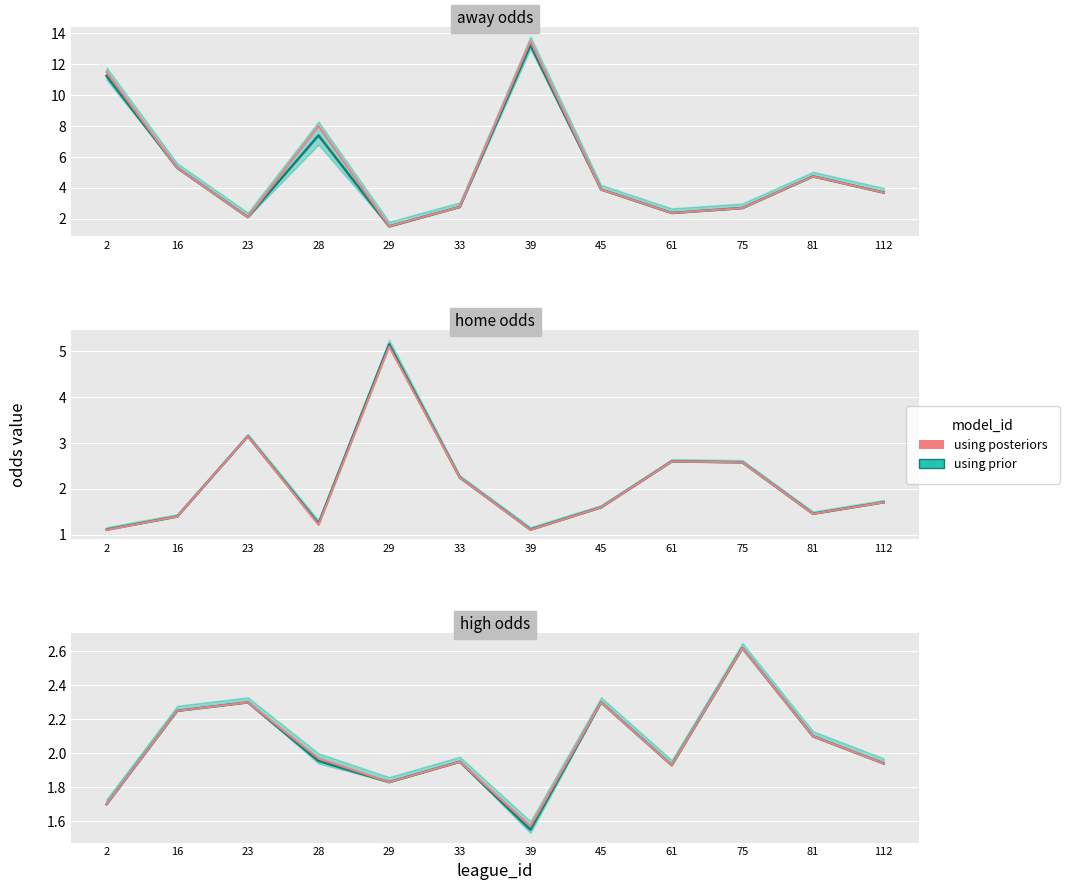

Reading left to right, extract all data points from this chart.

2=1.7	16=2.2	23=2.3	28=2.0	29=1.8	33=1.9	39=1.6	45=2.3	61=1.9	75=2.6	81=2.1	112=1.9